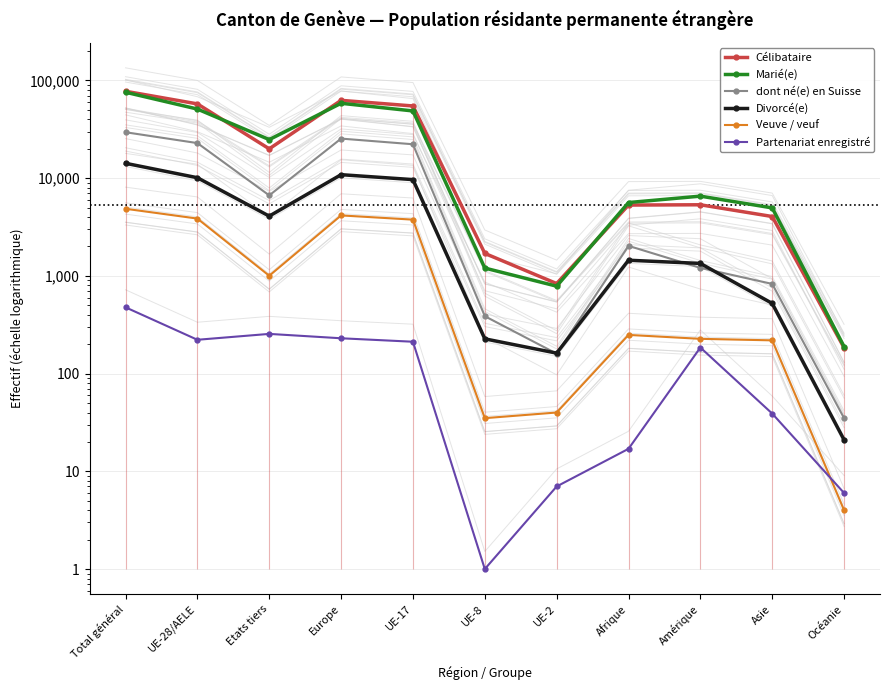

What is the minimum value shown in the chart?

1